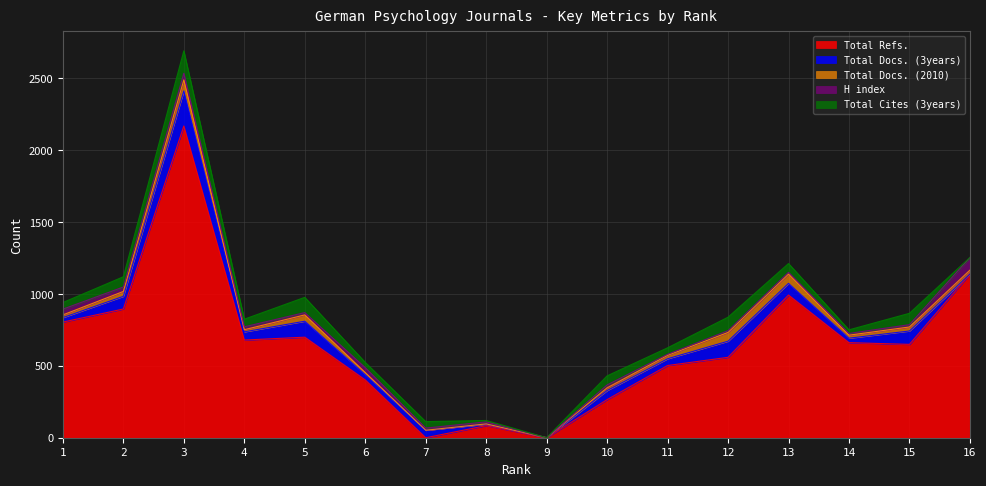

Between 9 and 6, which is larger?

6